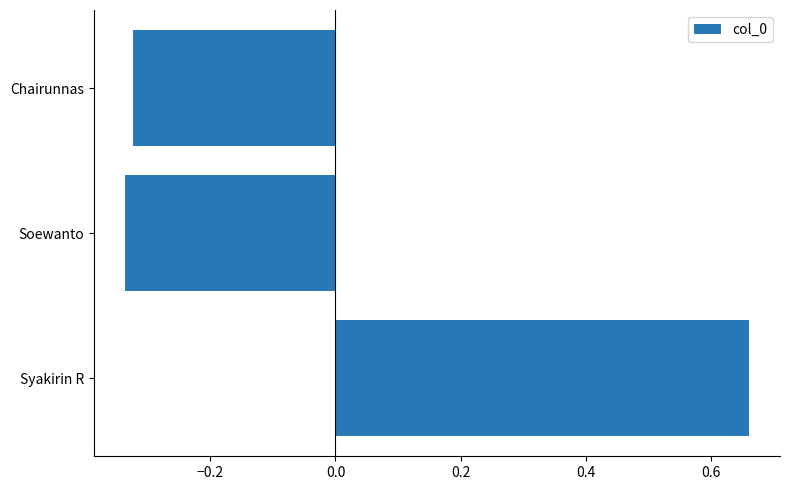

How many values are below zero?

2